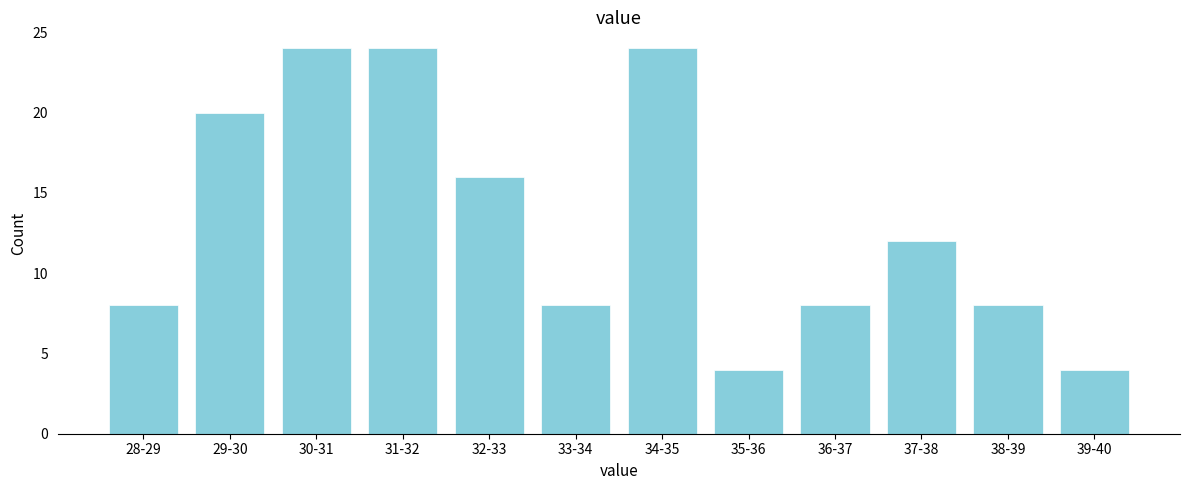

Reading left to right, list all the values displayed in this chart.

28-29=8	29-30=20	30-31=24	31-32=24	32-33=16	33-34=8	34-35=24	35-36=4	36-37=8	37-38=12	38-39=8	39-40=4